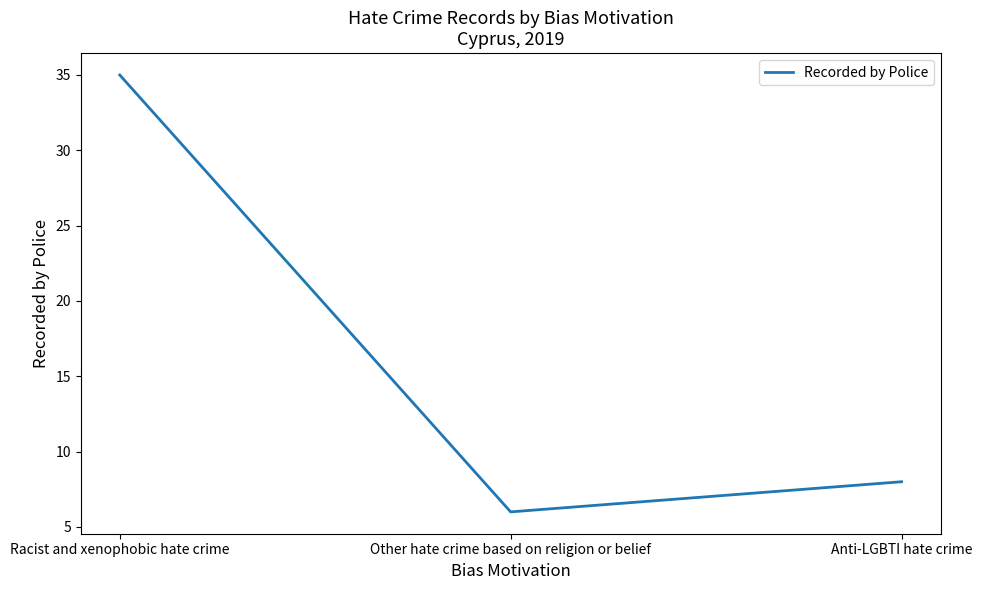

What is the difference between the values at Racist and xenophobic hate crime and Other hate crime based on religion or belief?

29